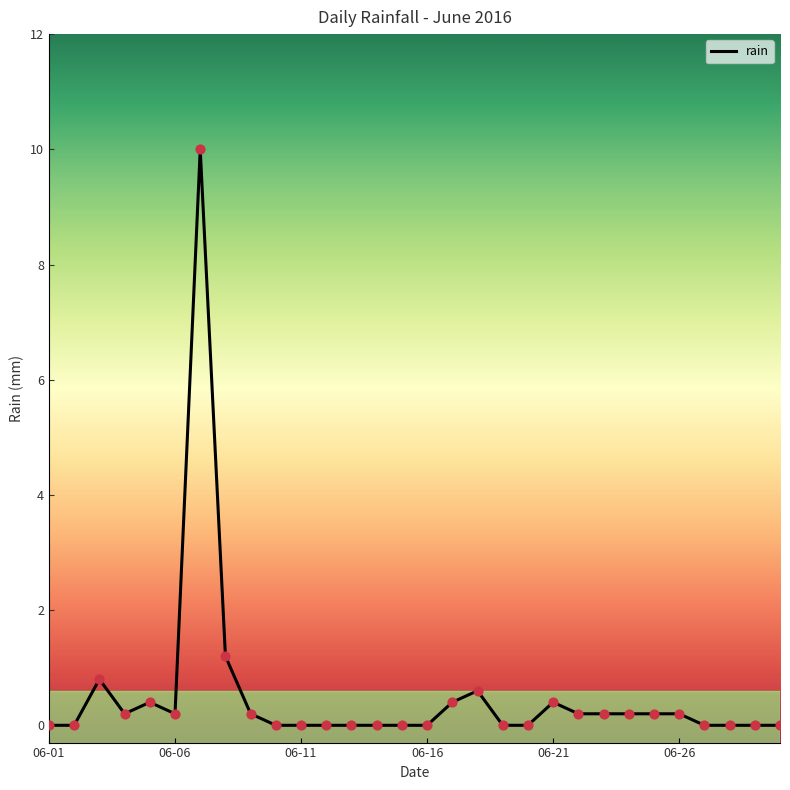

What is the greatest value displayed?

10.0